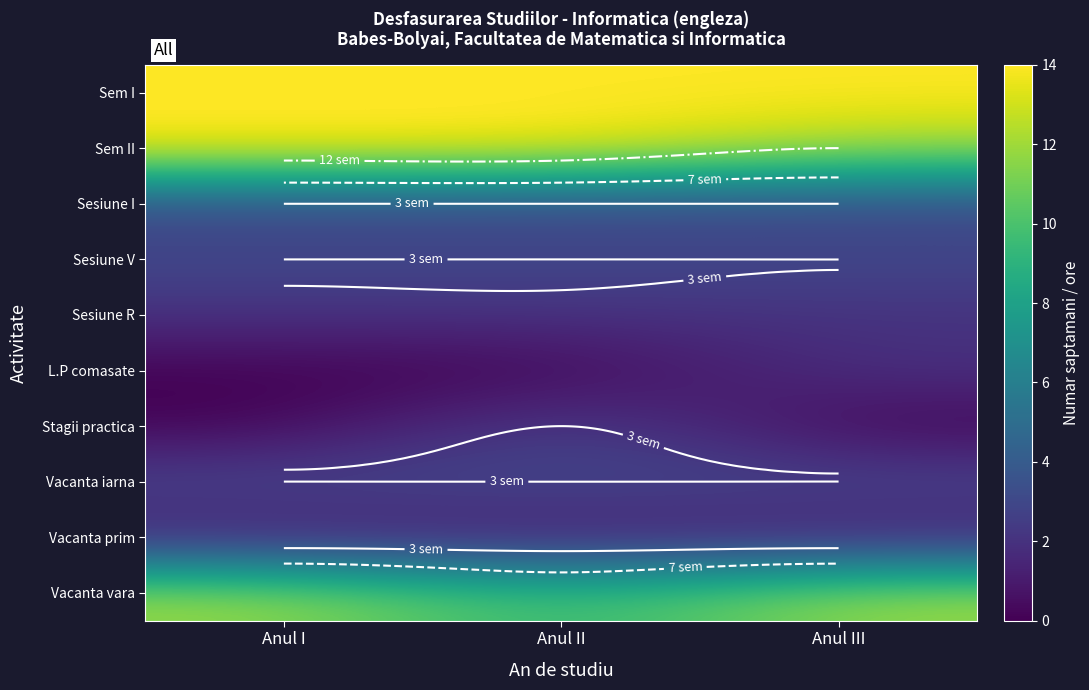

The Sesiune I series shows 1 at Anul I. True or false?

False